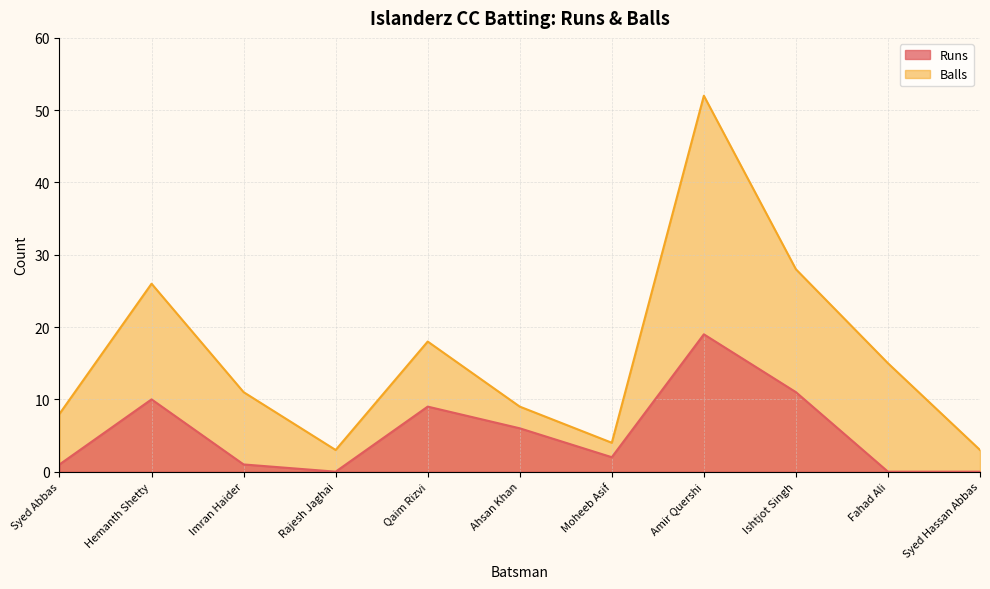

True or false: Runs and Balls intersect in this chart.

False